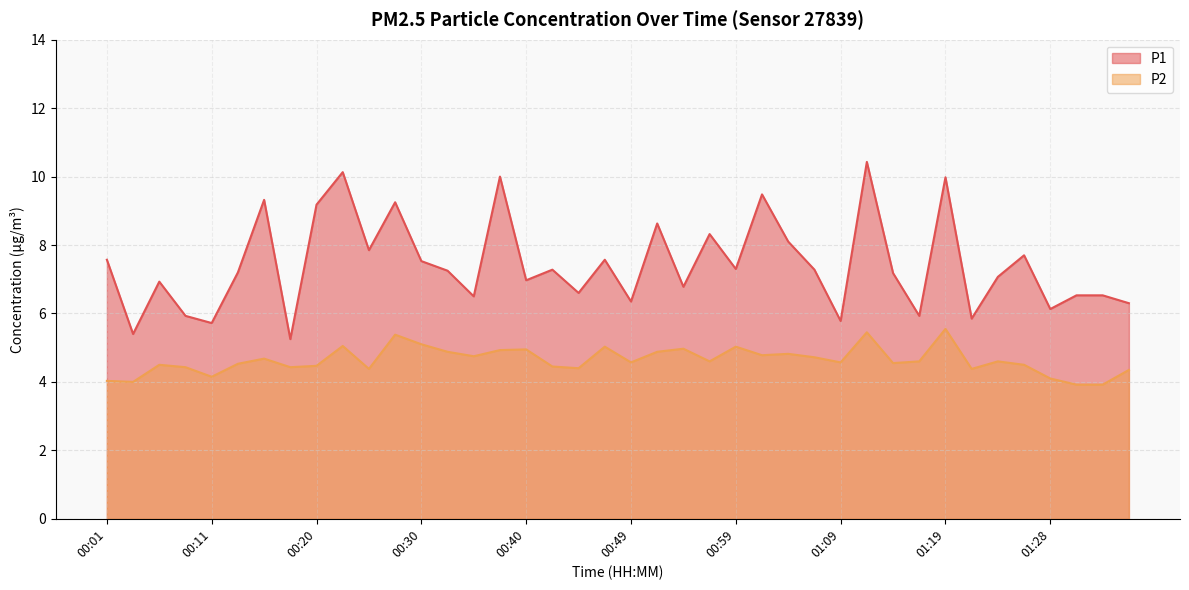

Which series has the largest total across all categories?

P1